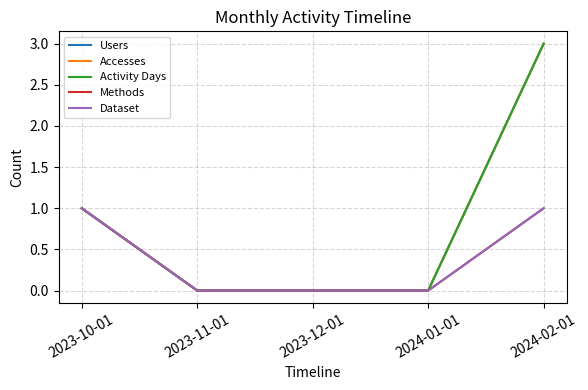

At which label is Activity Days closest to 1?

2023-10-01